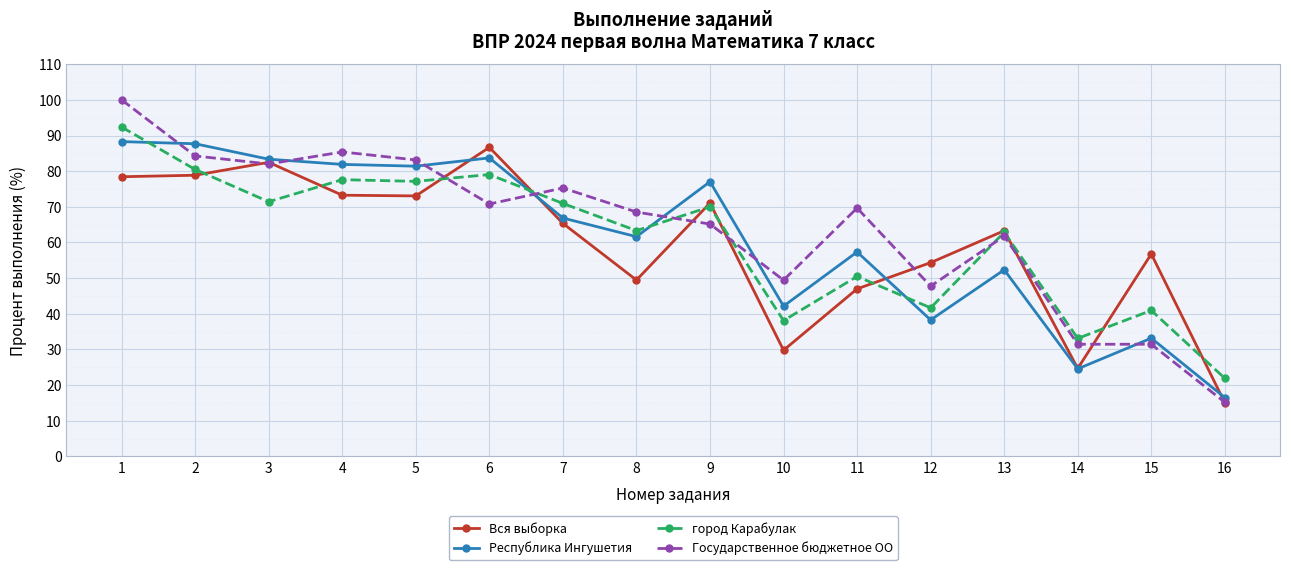

Which category has the highest value across all series?

1